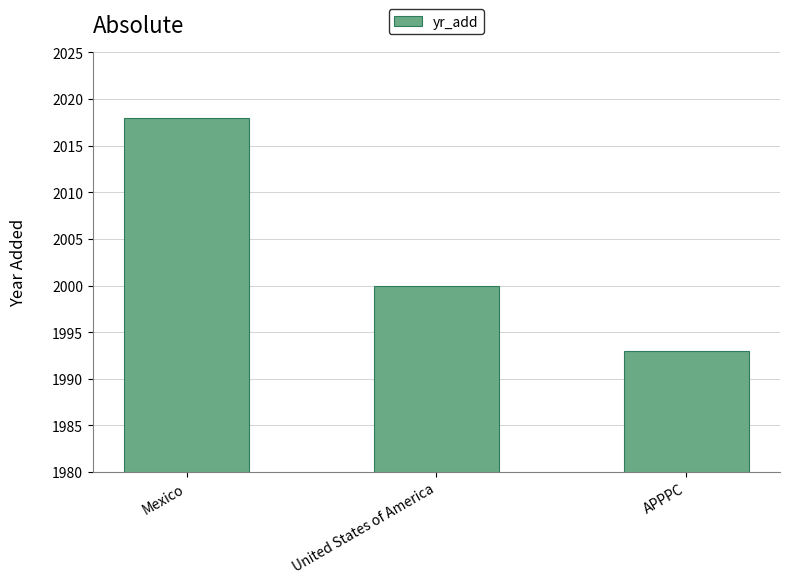

How many bars are there in total?

3